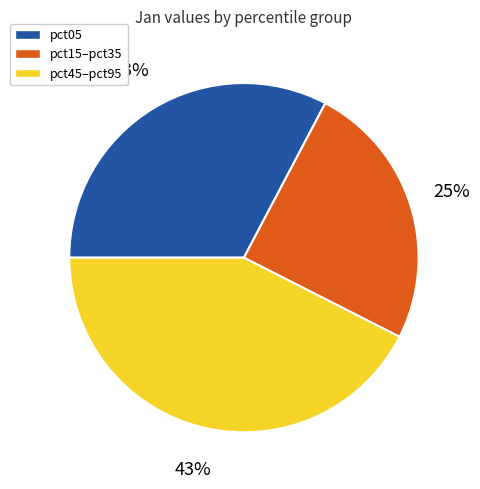

To the nearest percent, what is the difference between the largest and smallest slice percentages?

18%